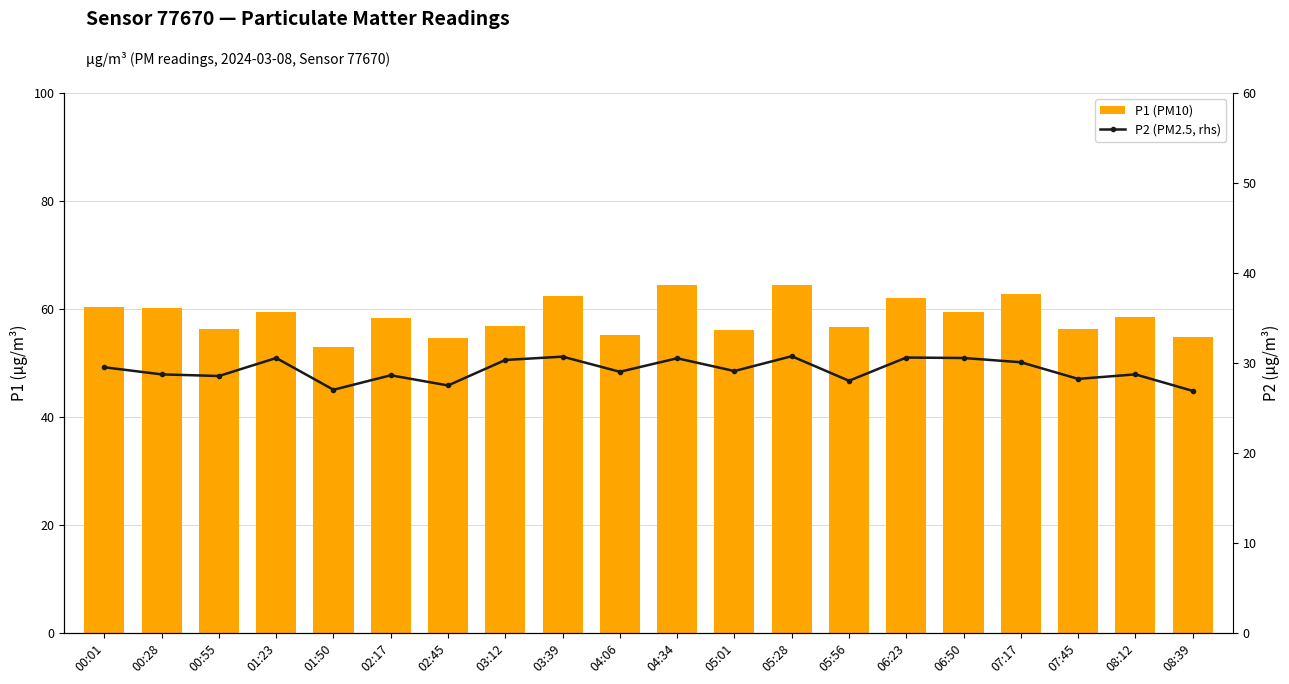

What is the difference between the highest and lowest values at 00:55?

27.7